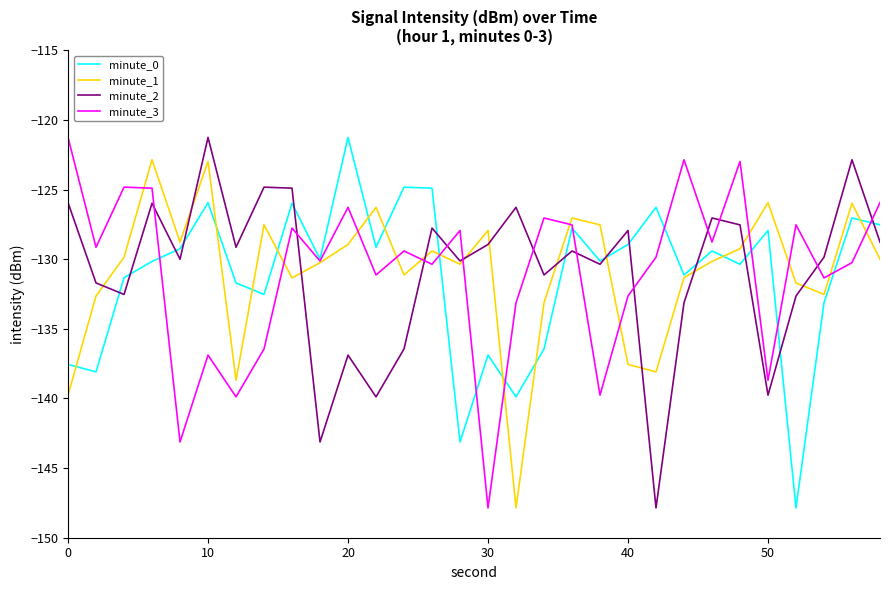

What is the greatest value displayed?

-121.3